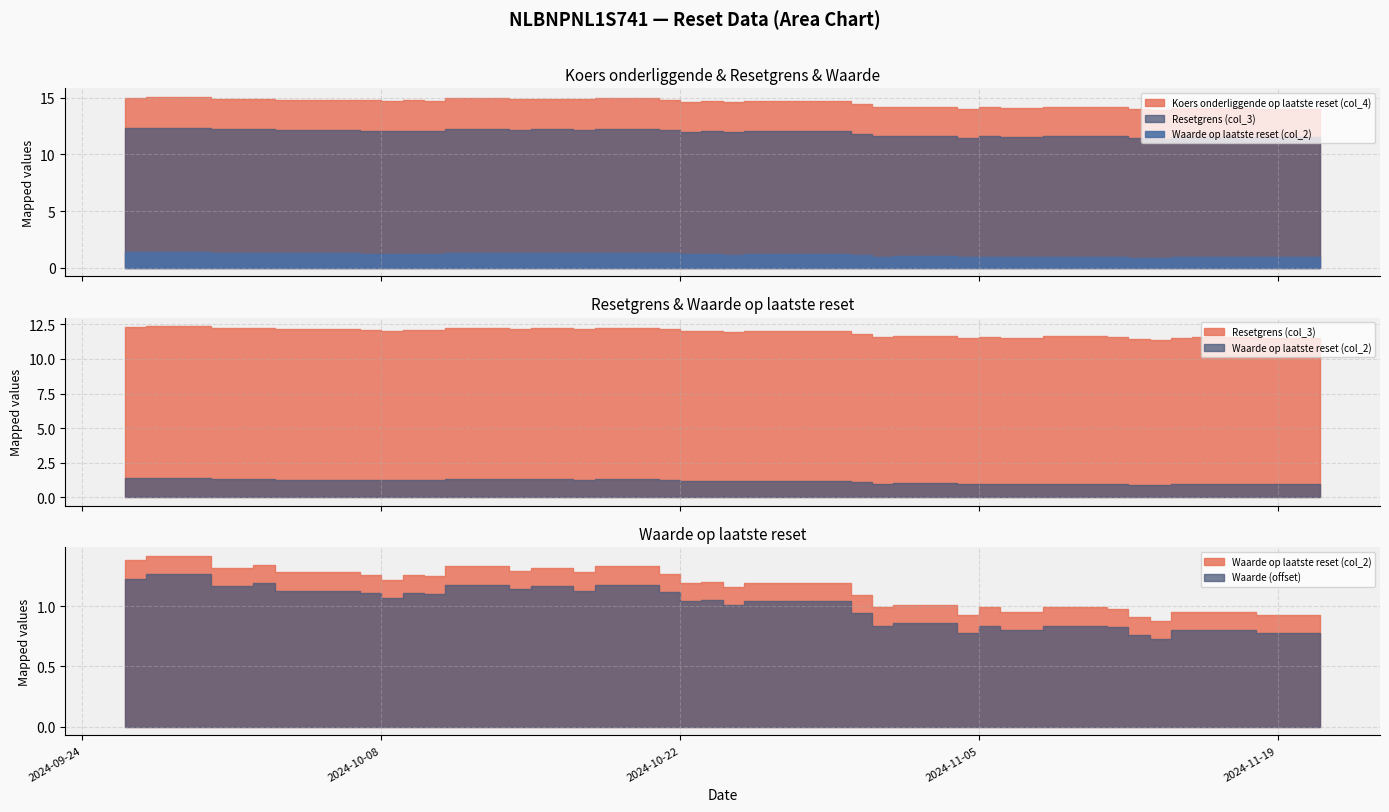

The value of Resetgrens (col_3) at 2024-11-05 is 11.6. True or false?

True